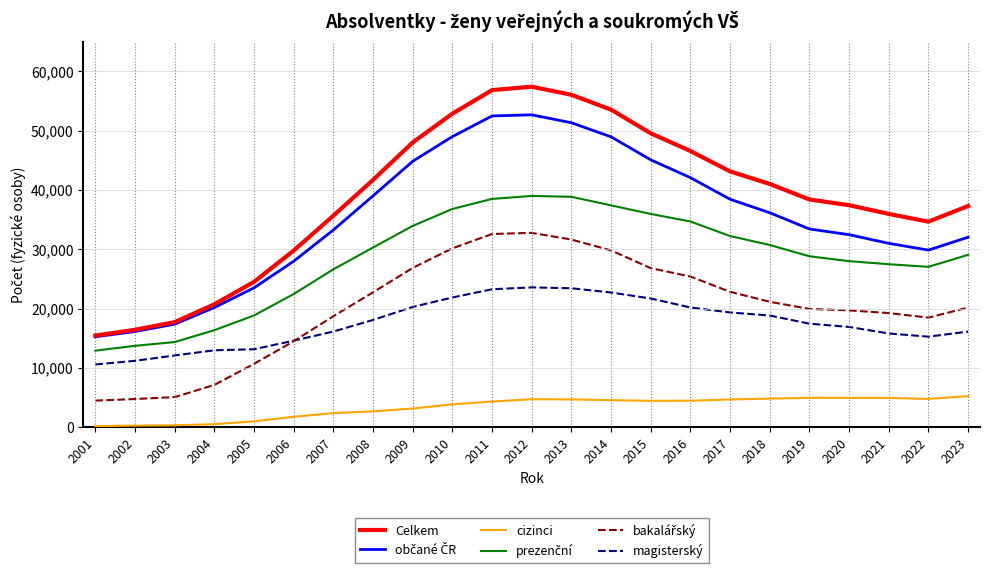

Which series has the largest total across all categories?

Celkem